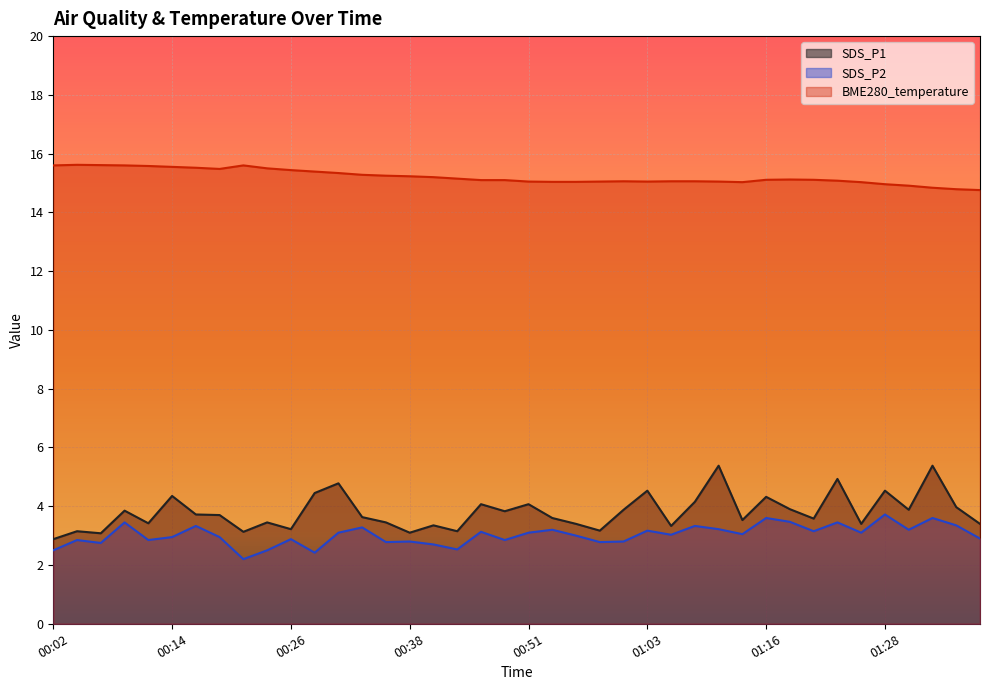

What is the label of the 36th point from the right?

00:11